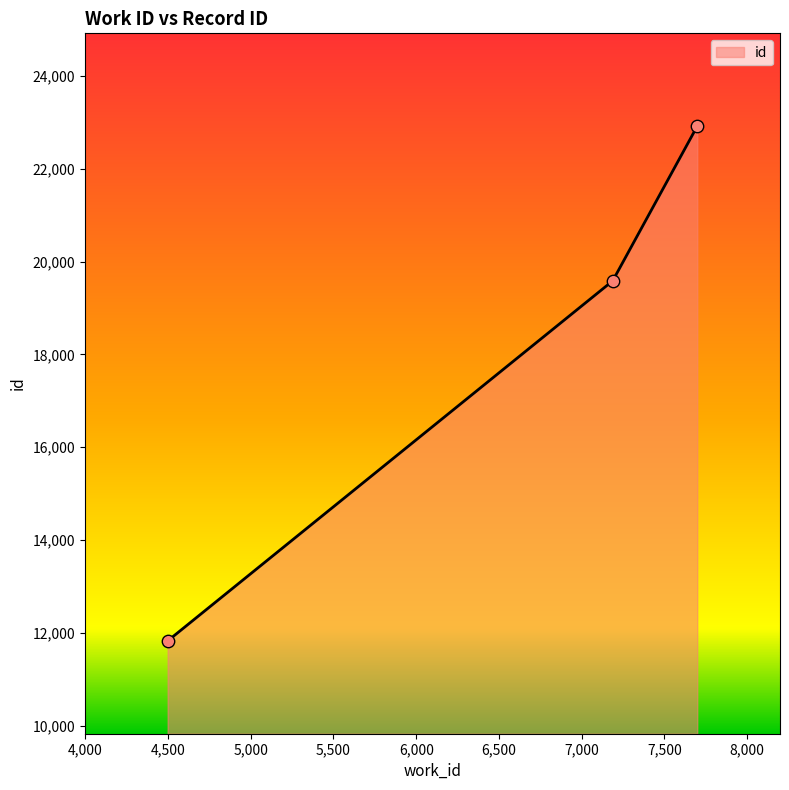

What is the maximum value shown in the chart?

22917